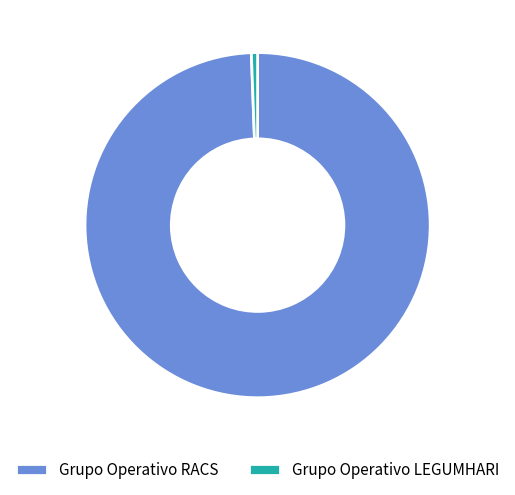

Is it true that Grupo Operativo RACS is 89% of the pie?

False